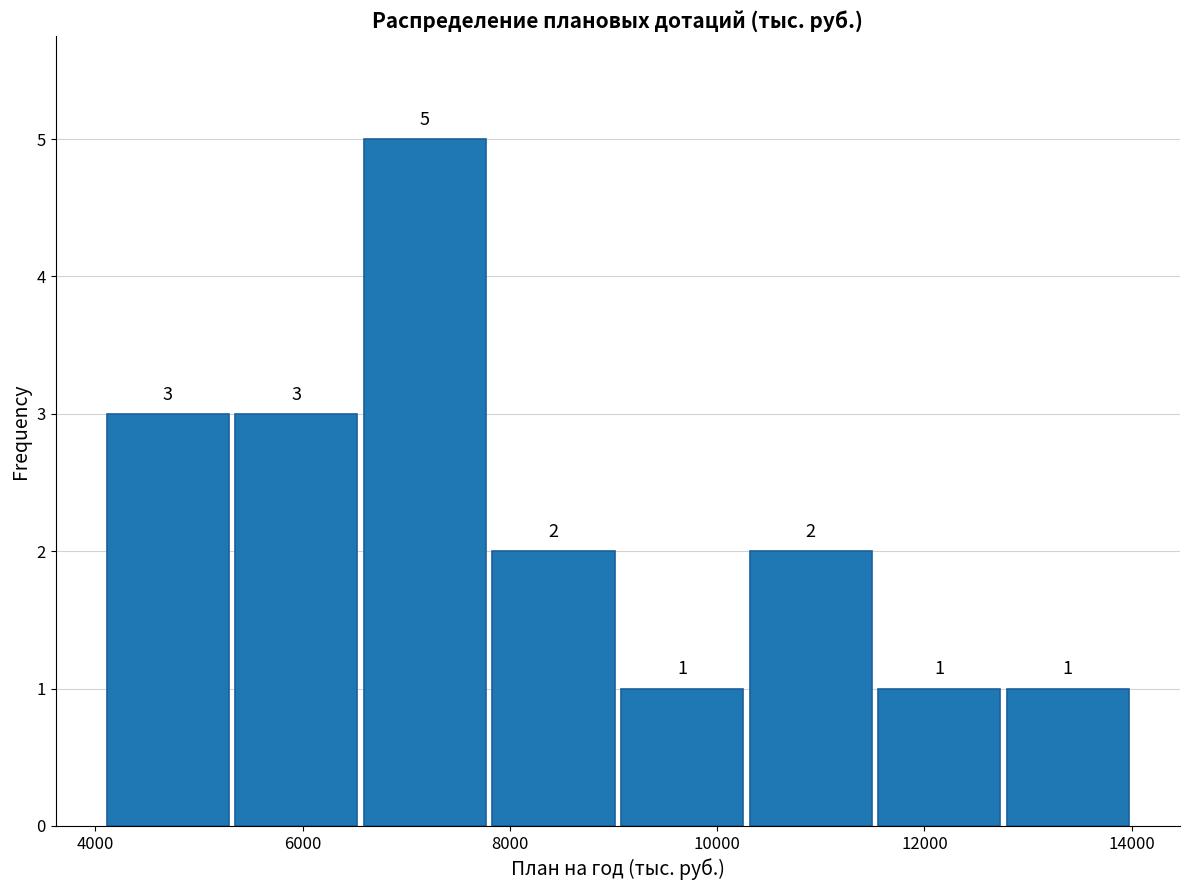

Over which range of the x-axis is the bar tallest?

6600 to 7800